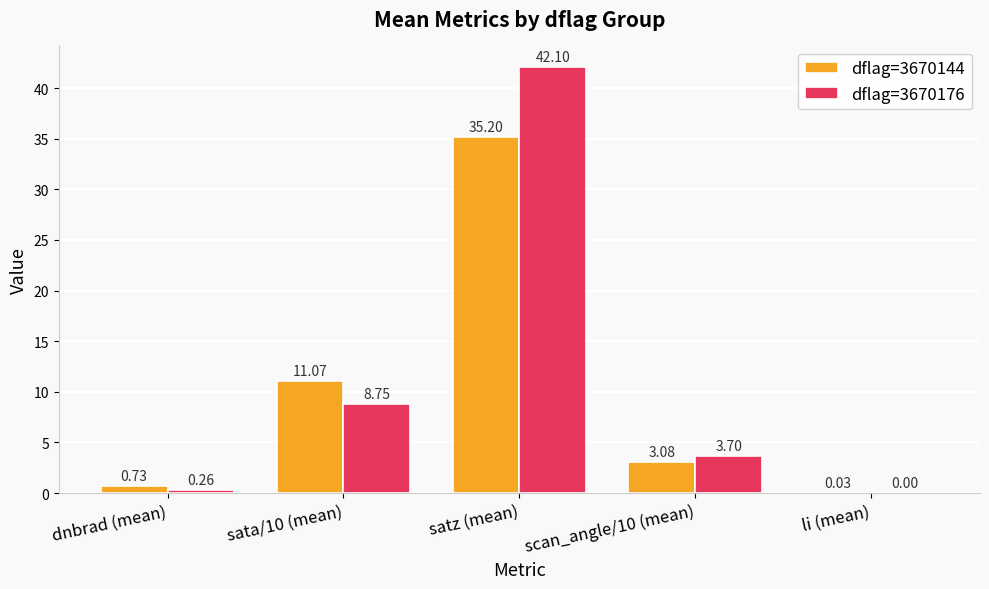

At which label does dflag=3670144 reach its peak?

satz (mean)